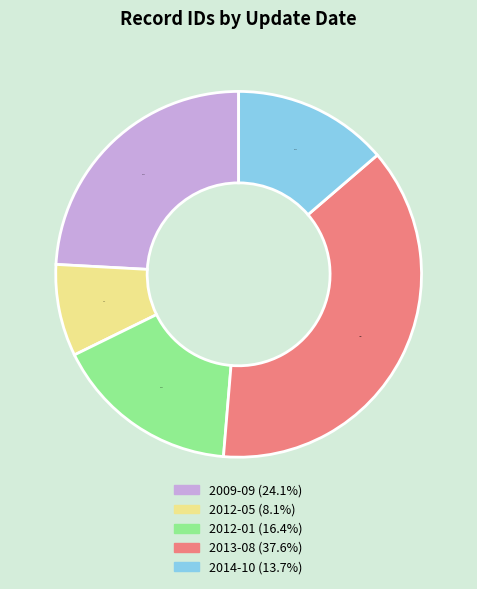

Is there any slice that represents more than half of the pie?

No